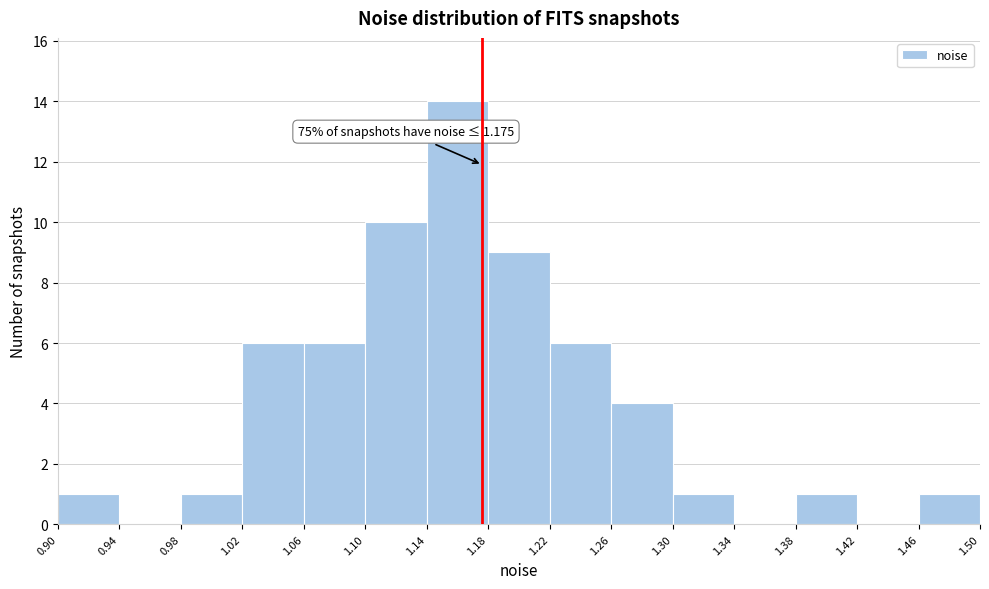

Over which range of the x-axis is the bar tallest?

1.14 to 1.18